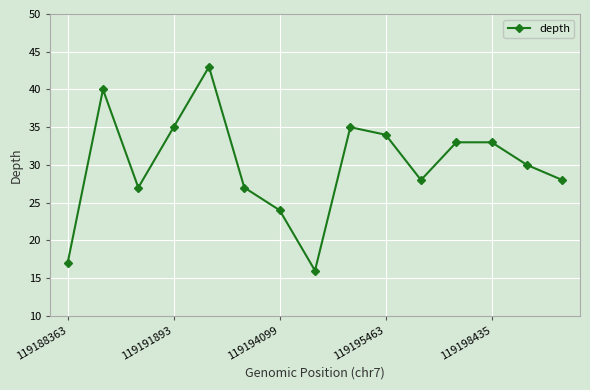

What is the minimum value shown in the chart?

16